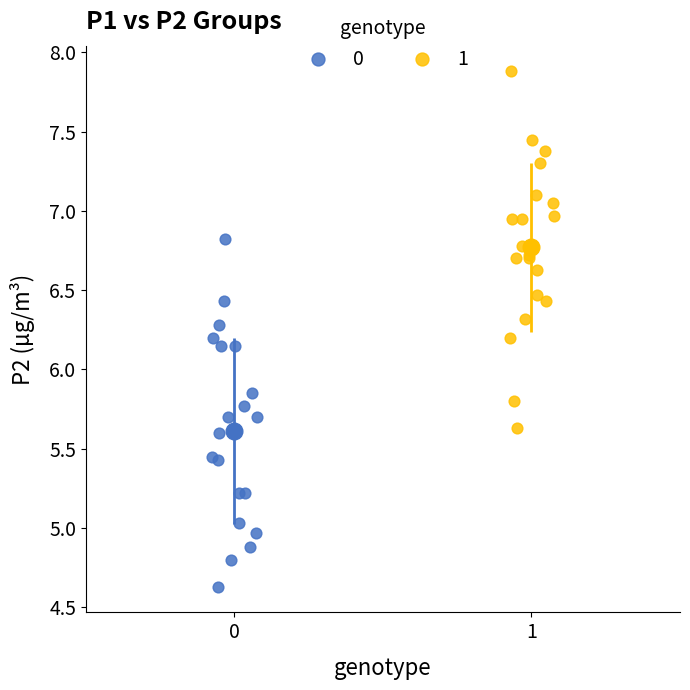

Which series reaches the minimum Y coordinate?

0